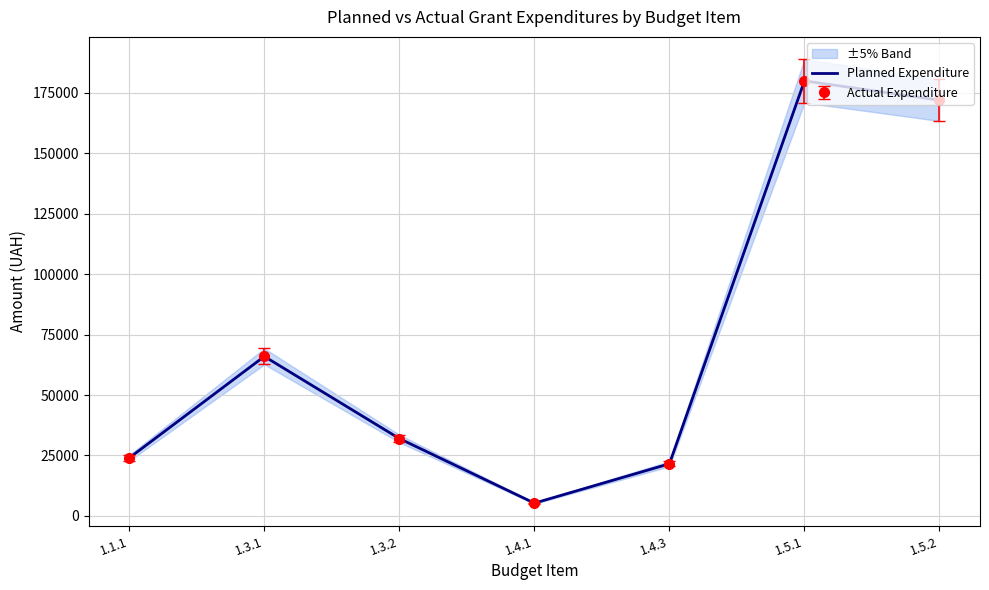

Is this an area chart (filled region under the line)?

No